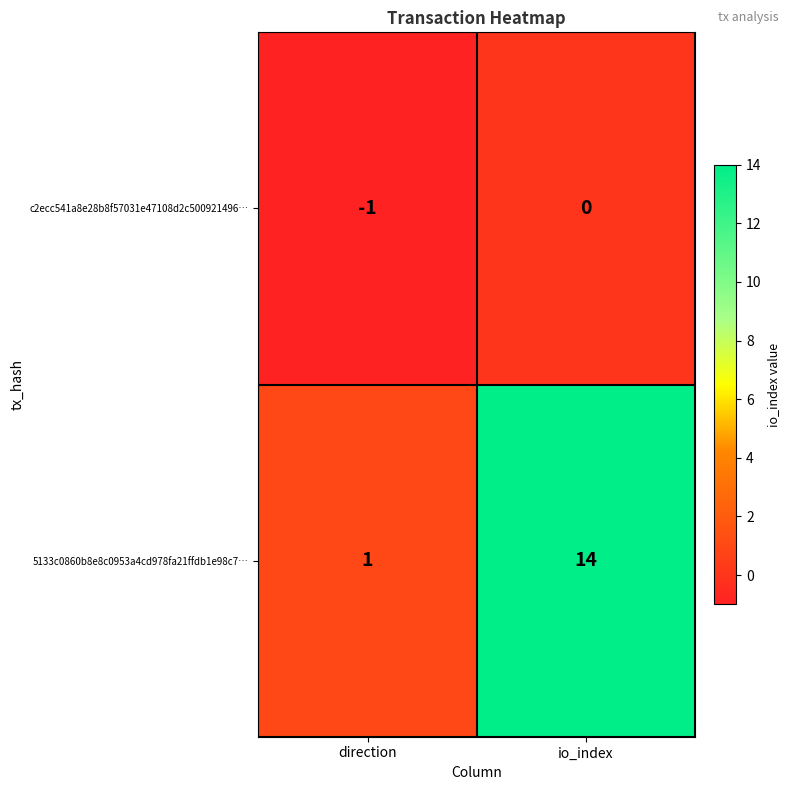

At direction, list the series in order from smallest to largest.

c2ecc541a8e28b8f57031e47108d2c500921496…, 5133c0860b8e8c0953a4cd978fa21ffdb1e98c7…